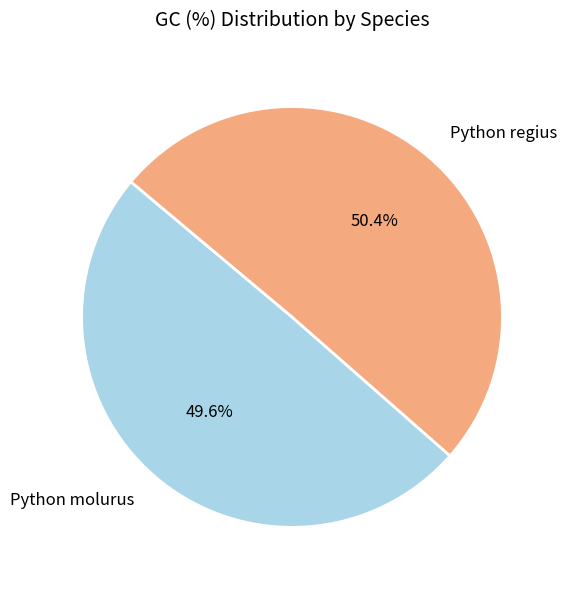

Rank the categories by value from lowest to highest.

Python molurus, Python regius